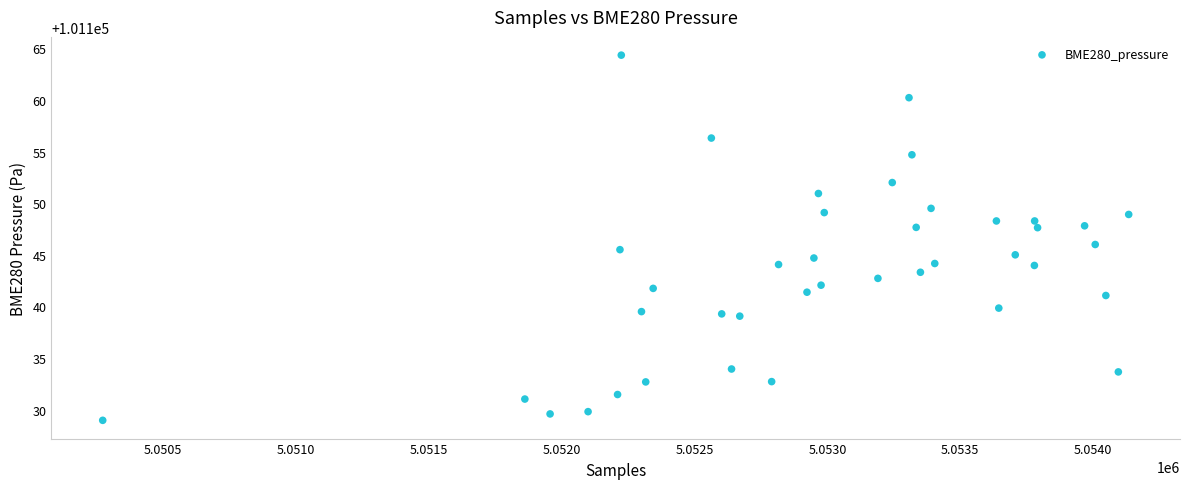

What is the range of Y values (max minus min)?

35.4